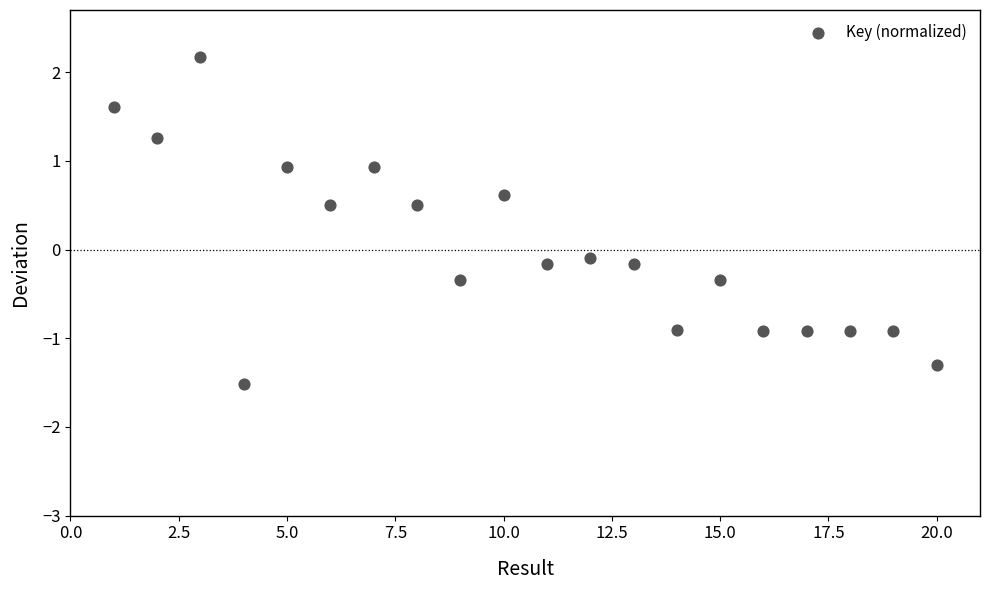

What is the range of X values (max minus min)?

19.0